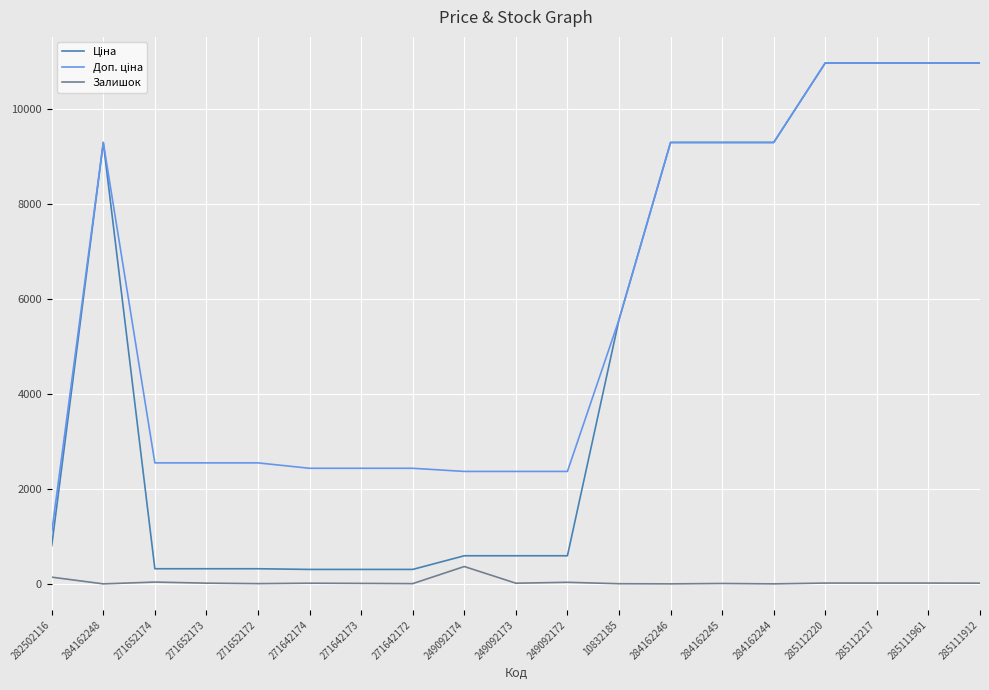

What is the total value across all series at 284162248?

18580.9